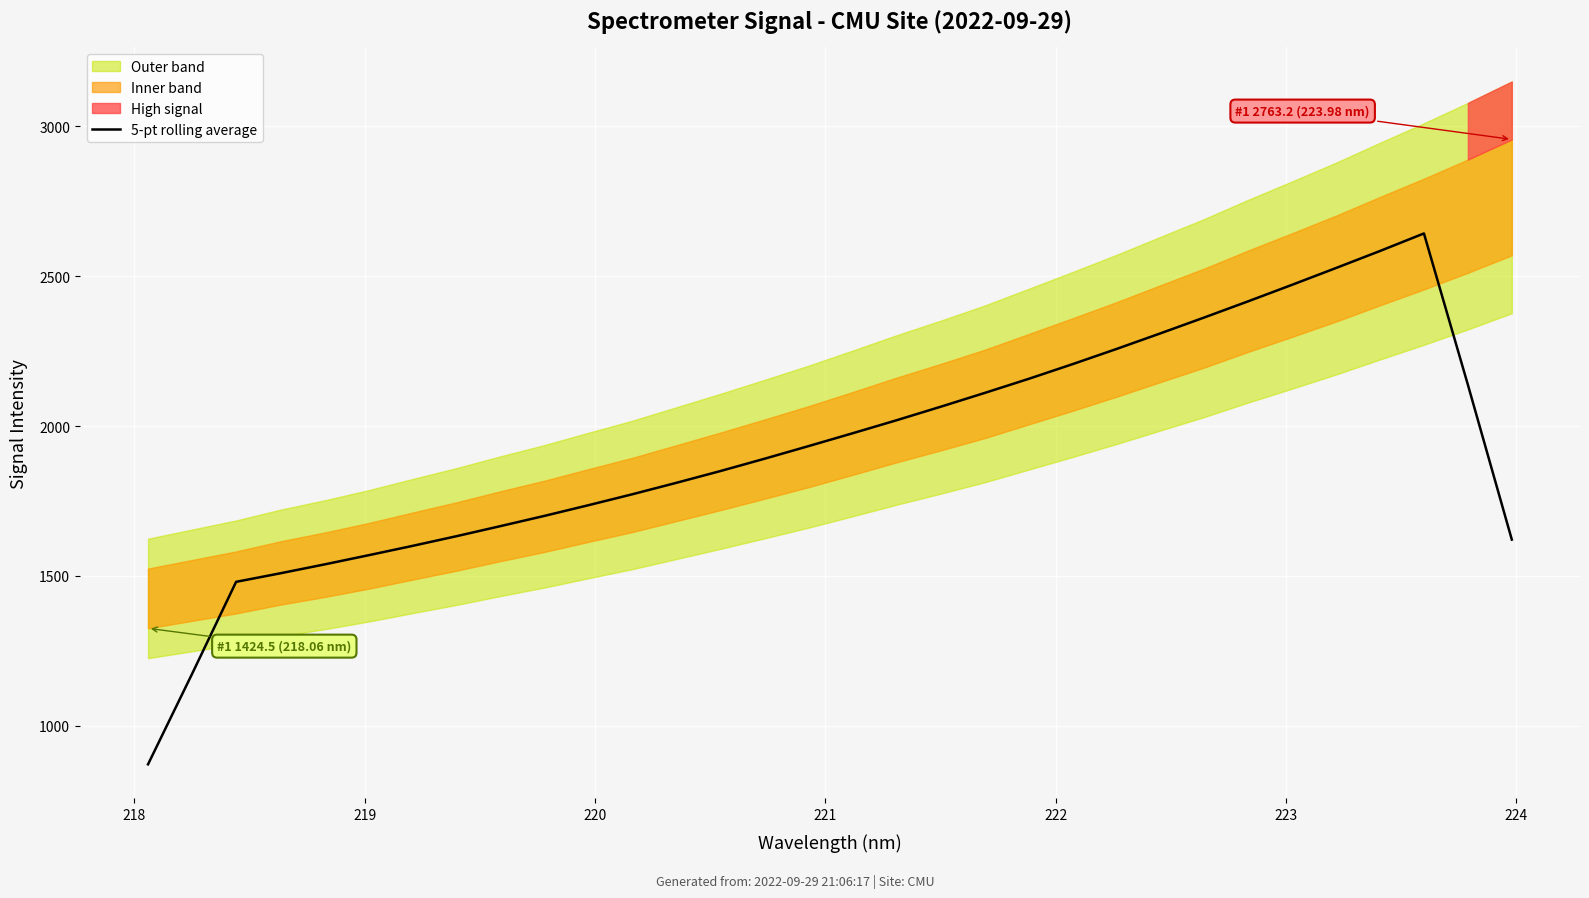

Reading left to right, extract all data points from this chart.

870.7	1172.6	1479.9	1508.3	1537.8	1568.4	1599.7	1632.1	1665.7	1699.9	1735.6	1772.2	1810.4	1849.6	1890.6	1932.8	1975.5	2019.0	2064.0	2110.0	2157.0	2206.1	2256.8	2309.0	2362.1	2416.2	2471.4	2527.5	2584.2	2642.8	2137.7	1620.9